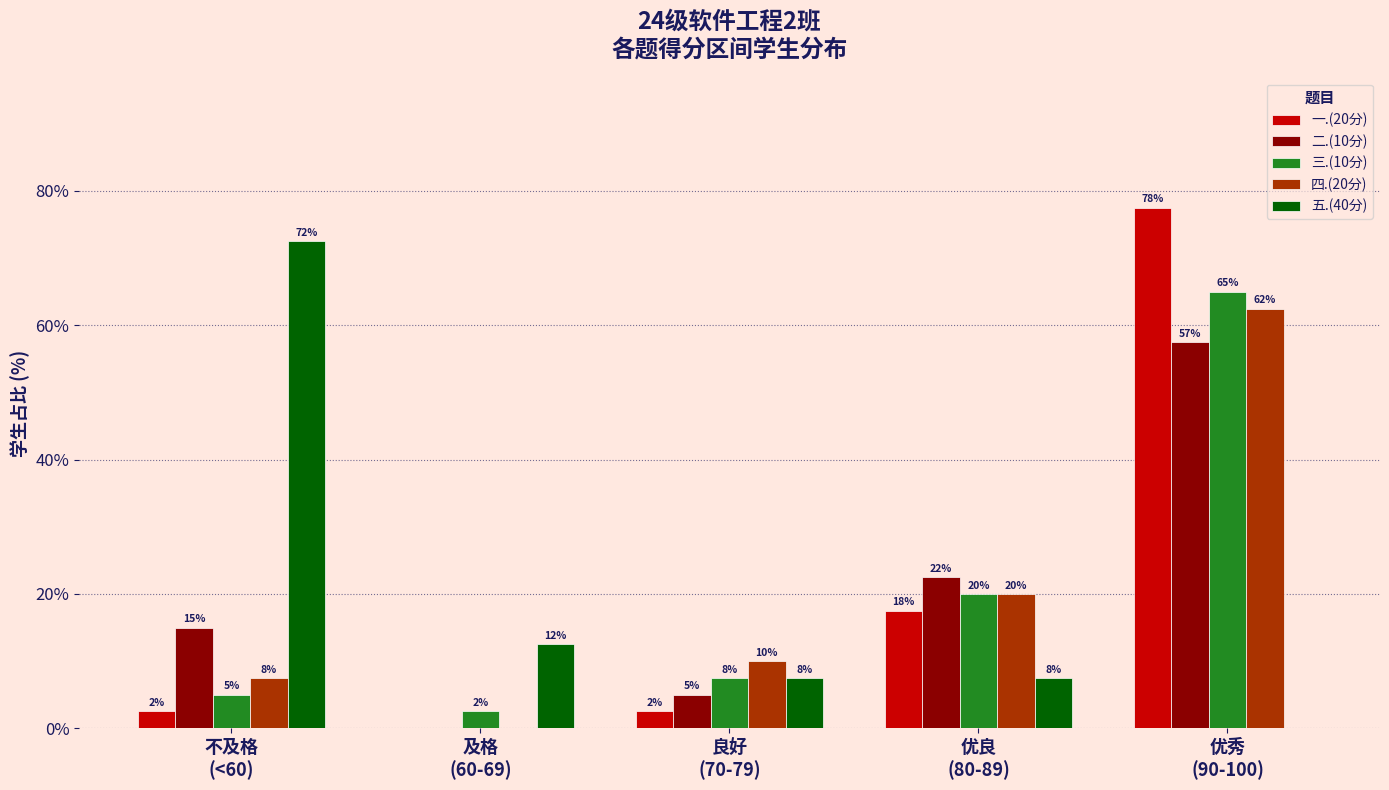

Reading left to right, what are all the values shown in this chart?

一.(20分): 2.5	0.0	2.5	17.5	77.5
二.(10分): 15.0	0.0	5.0	22.5	57.5
三.(10分): 5.0	2.5	7.5	20.0	65.0
四.(20分): 7.5	0.0	10.0	20.0	62.5
五.(40分): 72.5	12.5	7.5	7.5	0.0